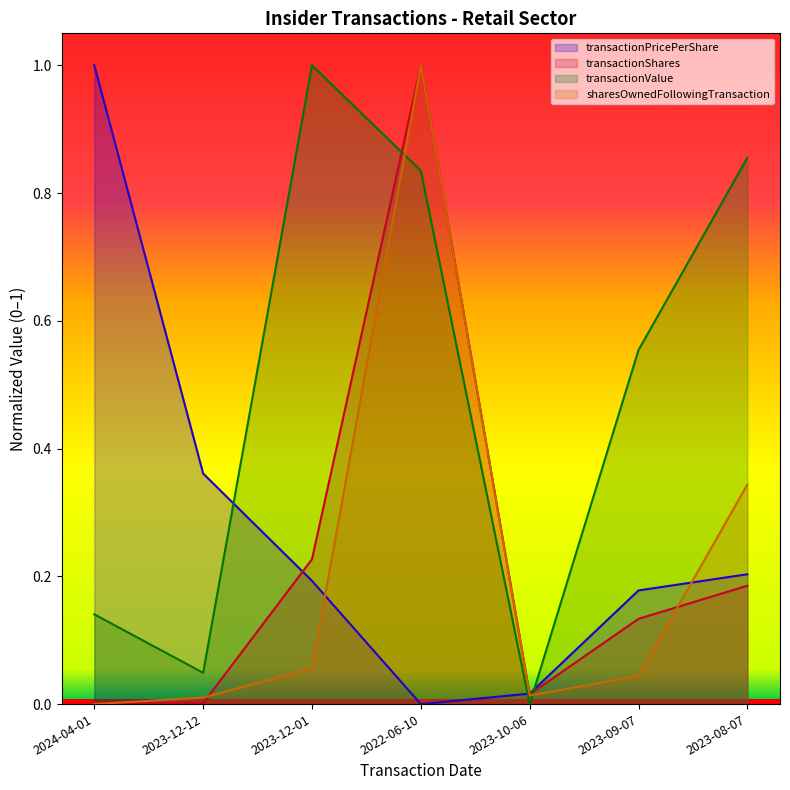

Is it true that transactionValue equals 0.9 at 2023-09-07?

False